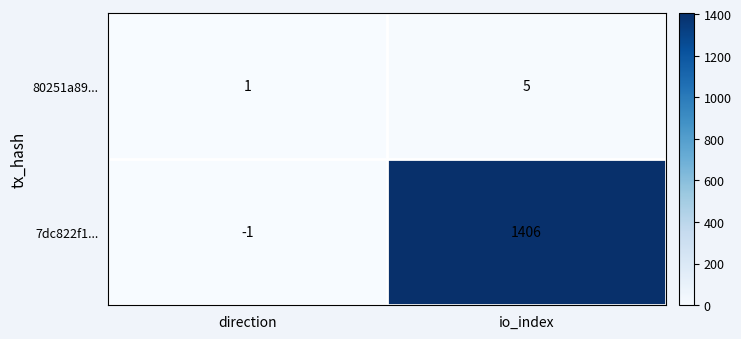

At which category is the sum across all series the highest?

io_index